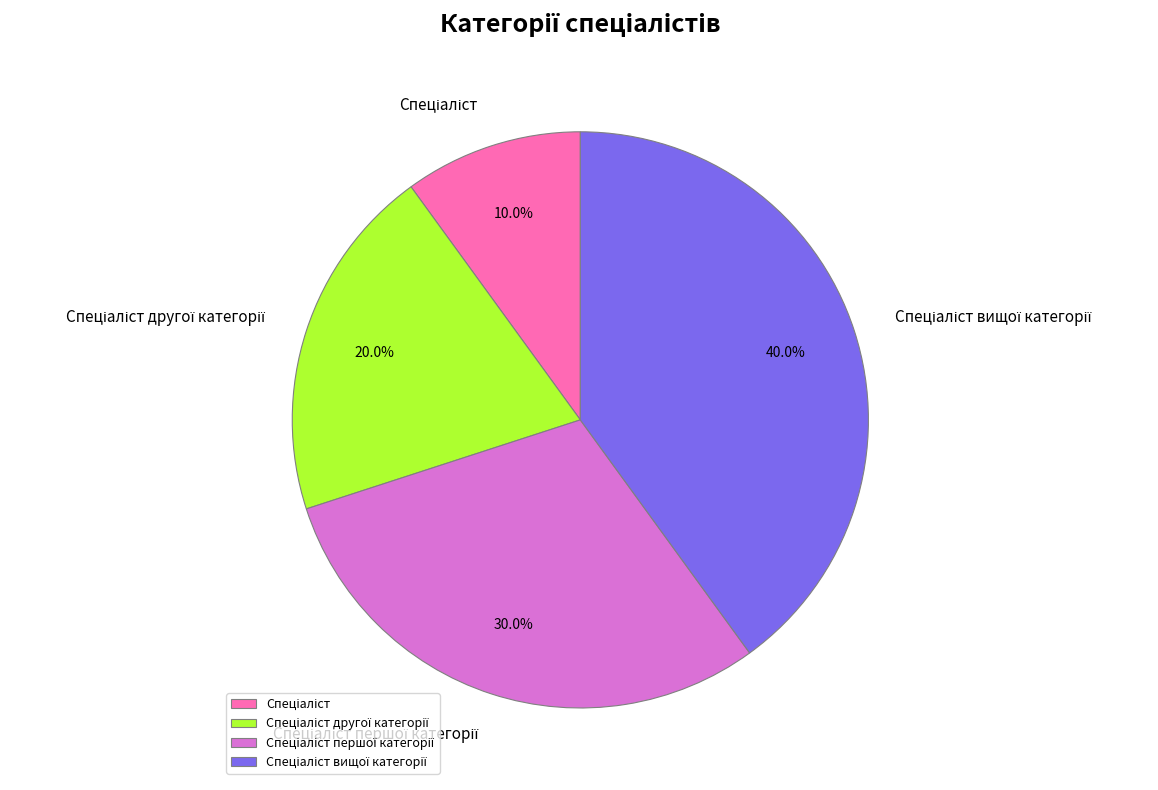

Is there any slice that represents more than half of the pie?

No